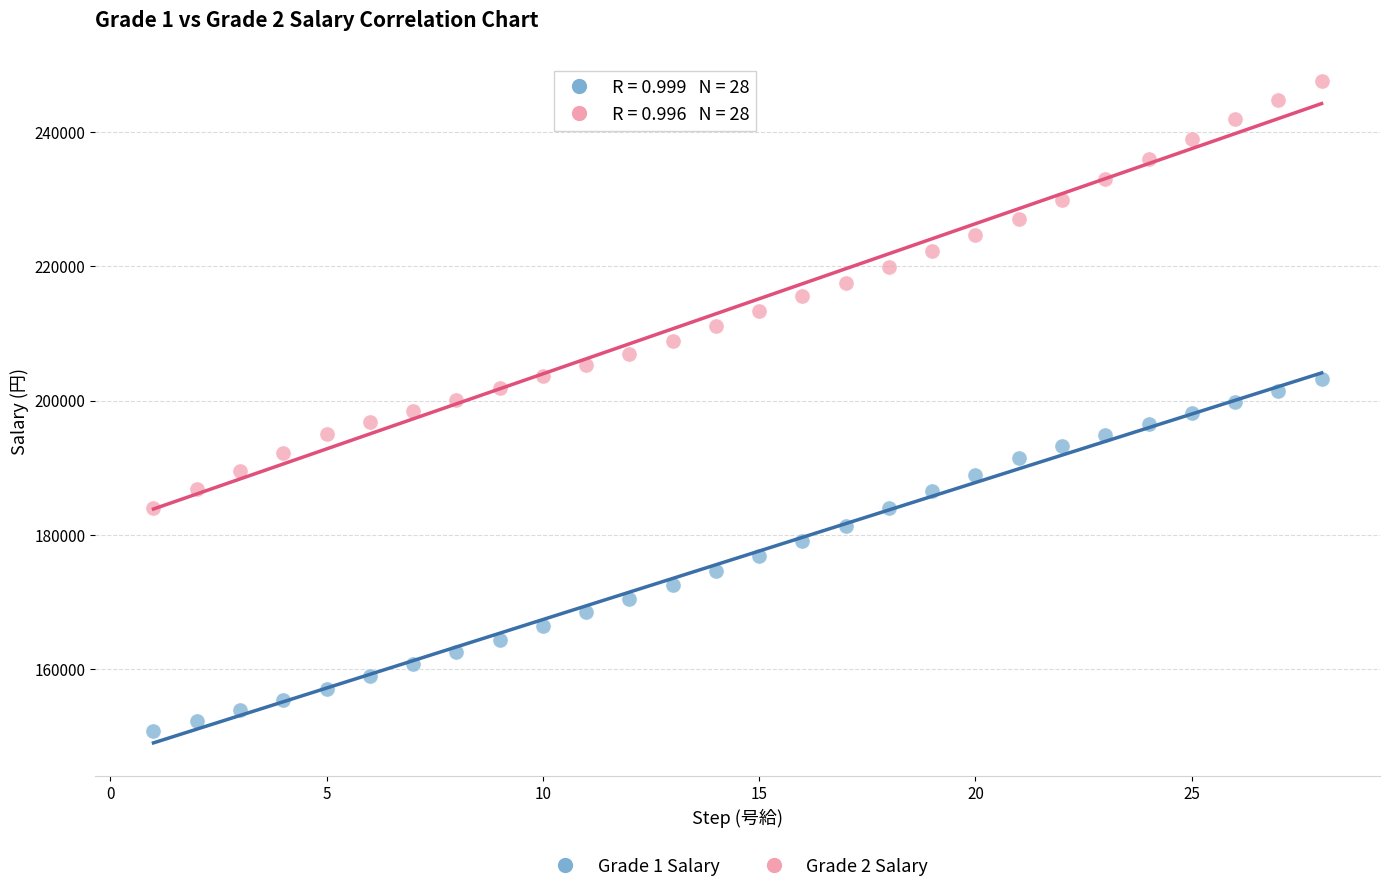

What is the X range (max minus min) for the scatter plot?

27